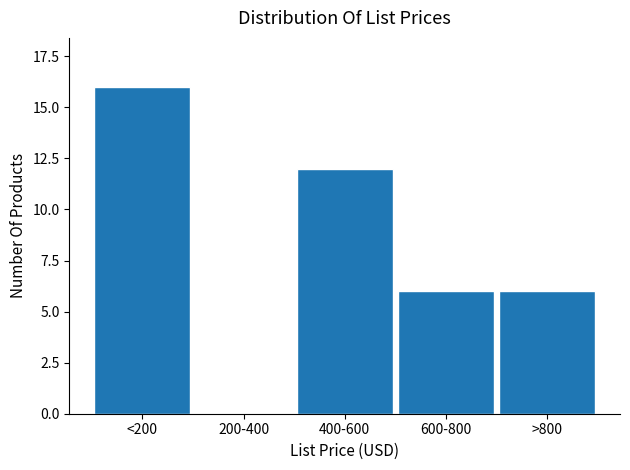

Reading left to right, list all the values displayed in this chart.

<200=16	200-400=0	400-600=12	600-800=6	>800=6